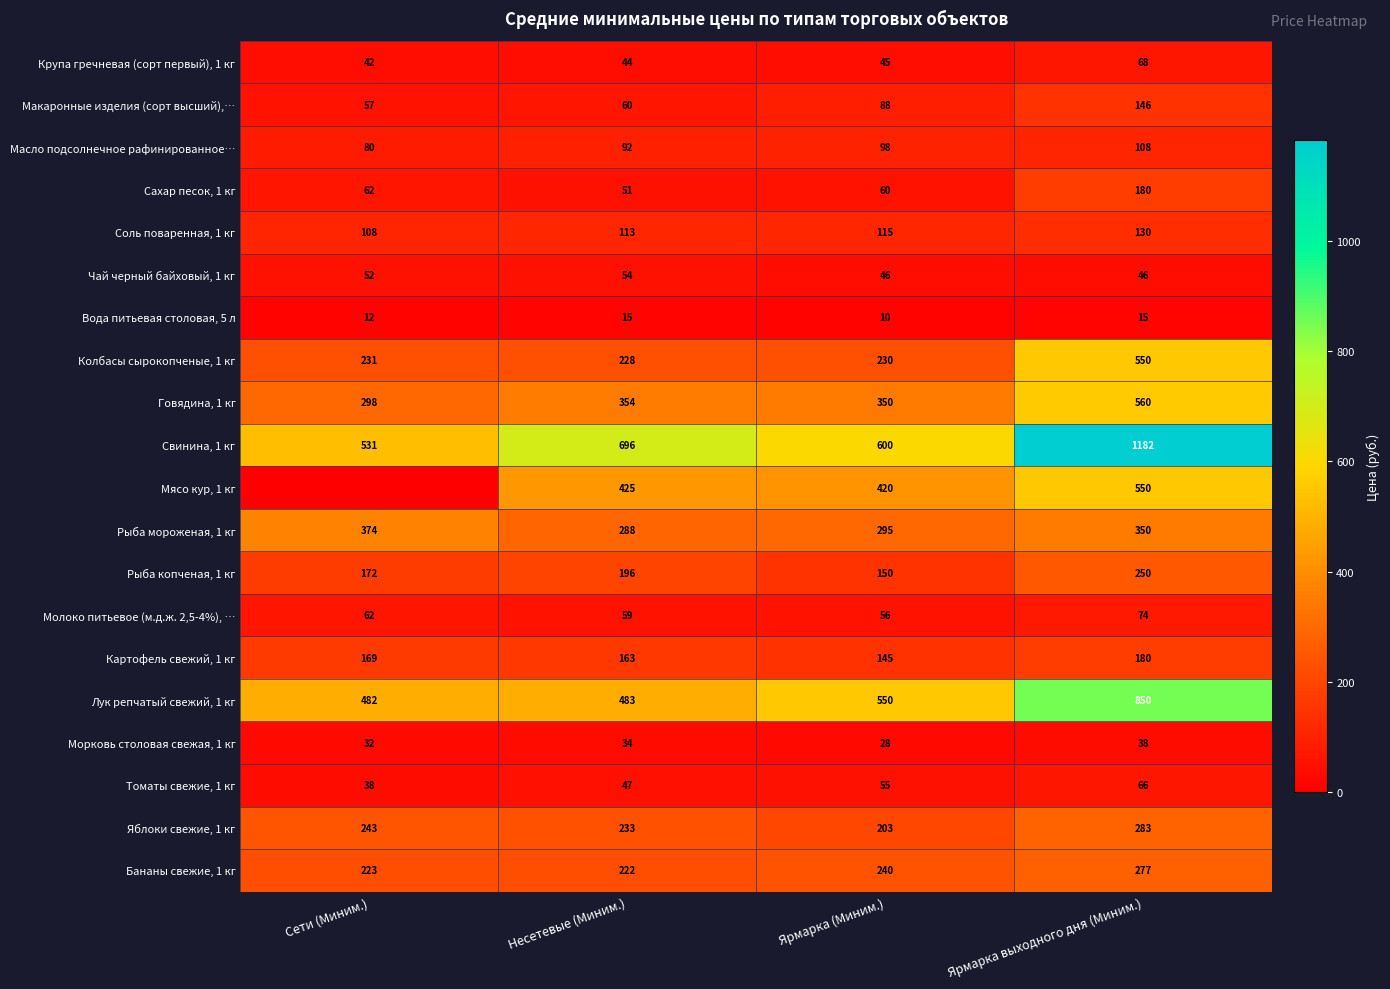

What is the total value across all series at Ярмарка выходного дня (Миним.)?

5903